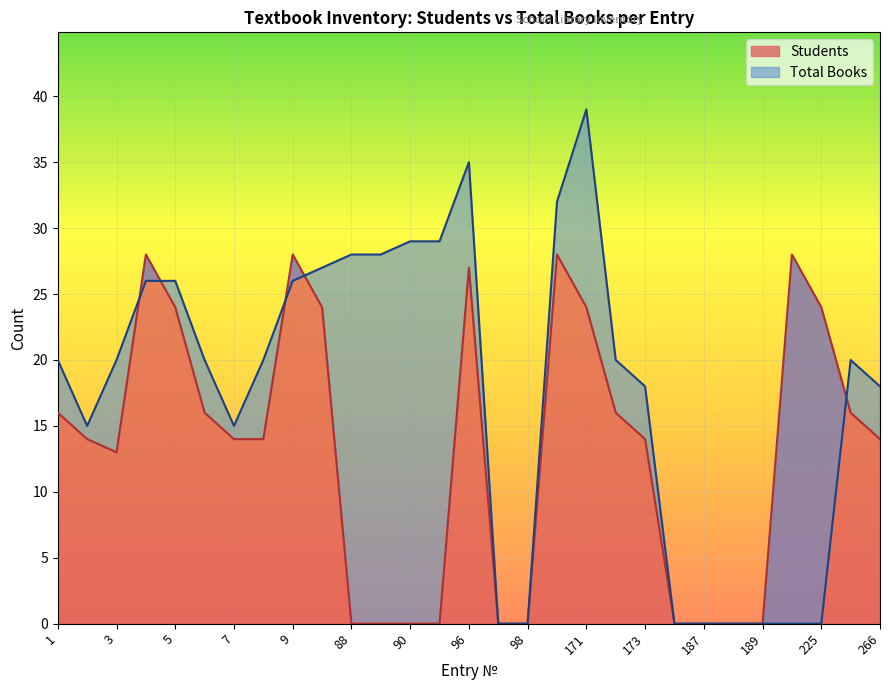

Rank the series by their maximum value, from lowest to highest.

Students, Total Books